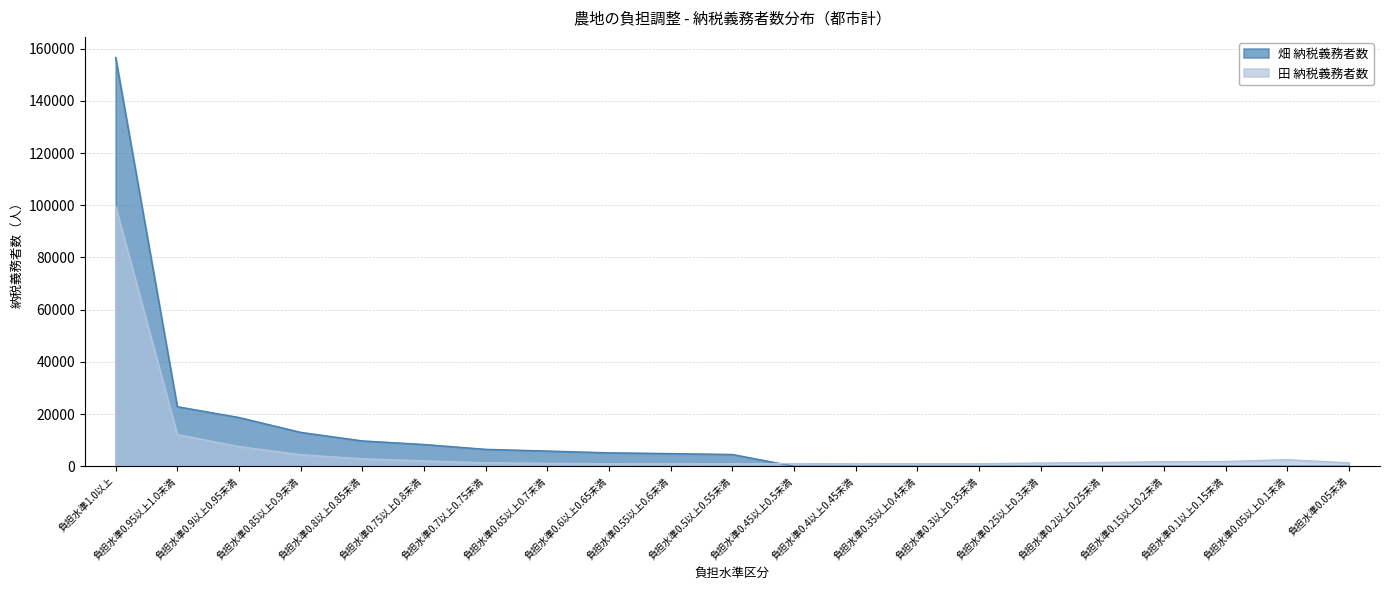

Reading right to left, extract all data points from this chart.

田 納税義務者数: 負担水準0.05未満=1298	負担水準0.05以上0.1未満=2503	負担水準0.1以上0.15未満=1811	負担水準0.15以上0.2未満=1734	負担水準0.2以上0.25未満=1451	負担水準0.25以上0.3未満=1223	負担水準0.3以上0.35未満=958	負担水準0.35以上0.4未満=957	負担水準0.4以上0.45未満=922	負担水準0.45以上0.5未満=1021	負担水準0.5以上0.55未満=982	負担水準0.55以上0.6未満=911	負担水準0.6以上0.65未満=950	負担水準0.65以上0.7未満=1127	負担水準0.7以上0.75未満=1311	負担水準0.75以上0.8未満=2070	負担水準0.8以上0.85未満=2856	負担水準0.85以上0.9未満=4419	負担水準0.9以上0.95未満=7552	負担水準0.95以上1.0未満=12148	負担水準1.0以上=99624
畑 納税義務者数: 負担水準0.05未満=0	負担水準0.05以上0.1未満=0	負担水準0.1以上0.15未満=0	負担水準0.15以上0.2未満=0	負担水準0.2以上0.25未満=0	負担水準0.25以上0.3未満=0	負担水準0.3以上0.35未満=0	負担水準0.35以上0.4未満=0	負担水準0.4以上0.45未満=0	負担水準0.45以上0.5未満=0	負担水準0.5以上0.55未満=4517	負担水準0.55以上0.6未満=4855	負担水準0.6以上0.65未満=5154	負担水準0.65以上0.7未満=5831	負担水準0.7以上0.75未満=6489	負担水準0.75以上0.8未満=8342	負担水準0.8以上0.85未満=9715	負担水準0.85以上0.9未満=12995	負担水準0.9以上0.95未満=18683	負担水準0.95以上1.0未満=22835	負担水準1.0以上=156699